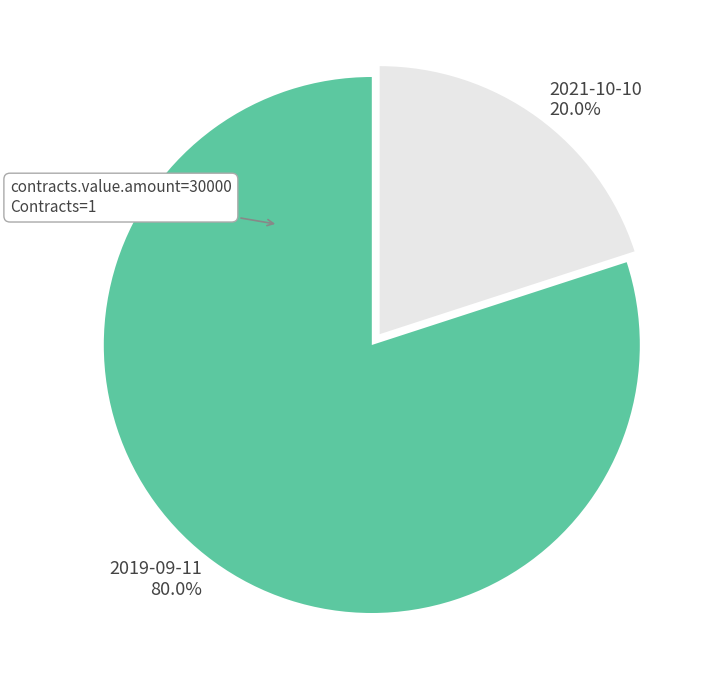

Which has a higher value, 2019-09-11 or 2021-10-10?

2019-09-11